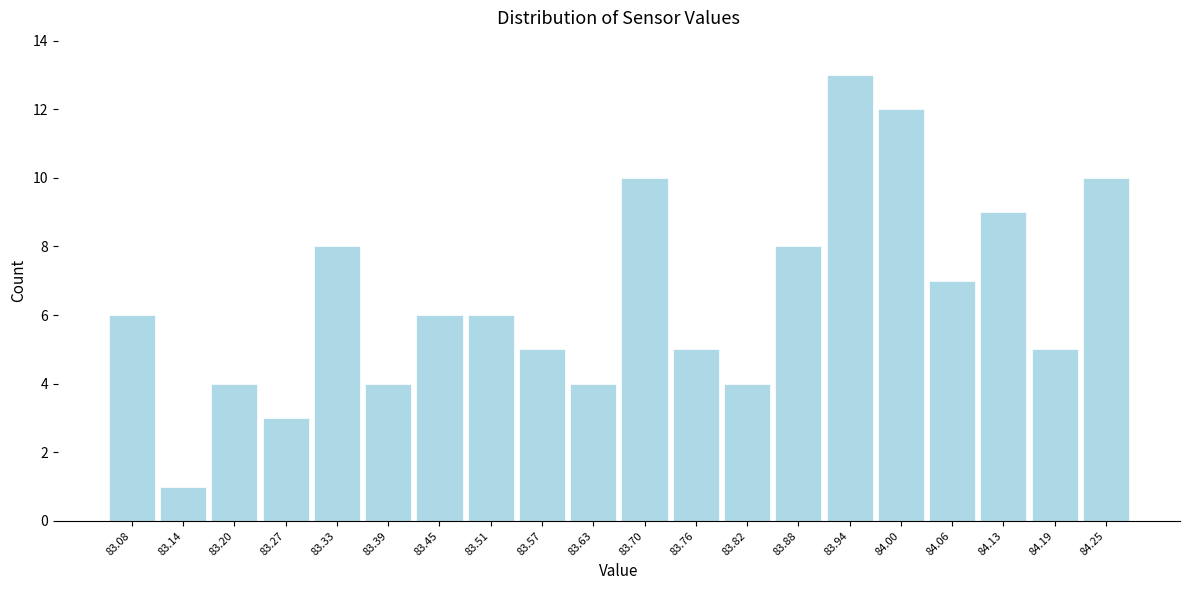

Reading left to right, list every bar in this chart as the range it spans on the x-axis followed by its height. Neither the bar edges nor the heights are printed on the chart, so give them approximately, as read against the axes.

83.05 to 83.11: 6
83.11 to 83.17: 1
83.17 to 83.23: 4
83.23 to 83.30: 3
83.30 to 83.36: 8
83.36 to 83.42: 4
83.42 to 83.48: 6
83.48 to 83.54: 6
83.54 to 83.60: 5
83.60 to 83.67: 4
83.67 to 83.73: 10
83.73 to 83.79: 5
83.79 to 83.85: 4
83.85 to 83.91: 8
83.91 to 83.97: 13
83.97 to 84.03: 12
84.03 to 84.10: 7
84.10 to 84.16: 9
84.16 to 84.22: 5
84.22 to 84.28: 10